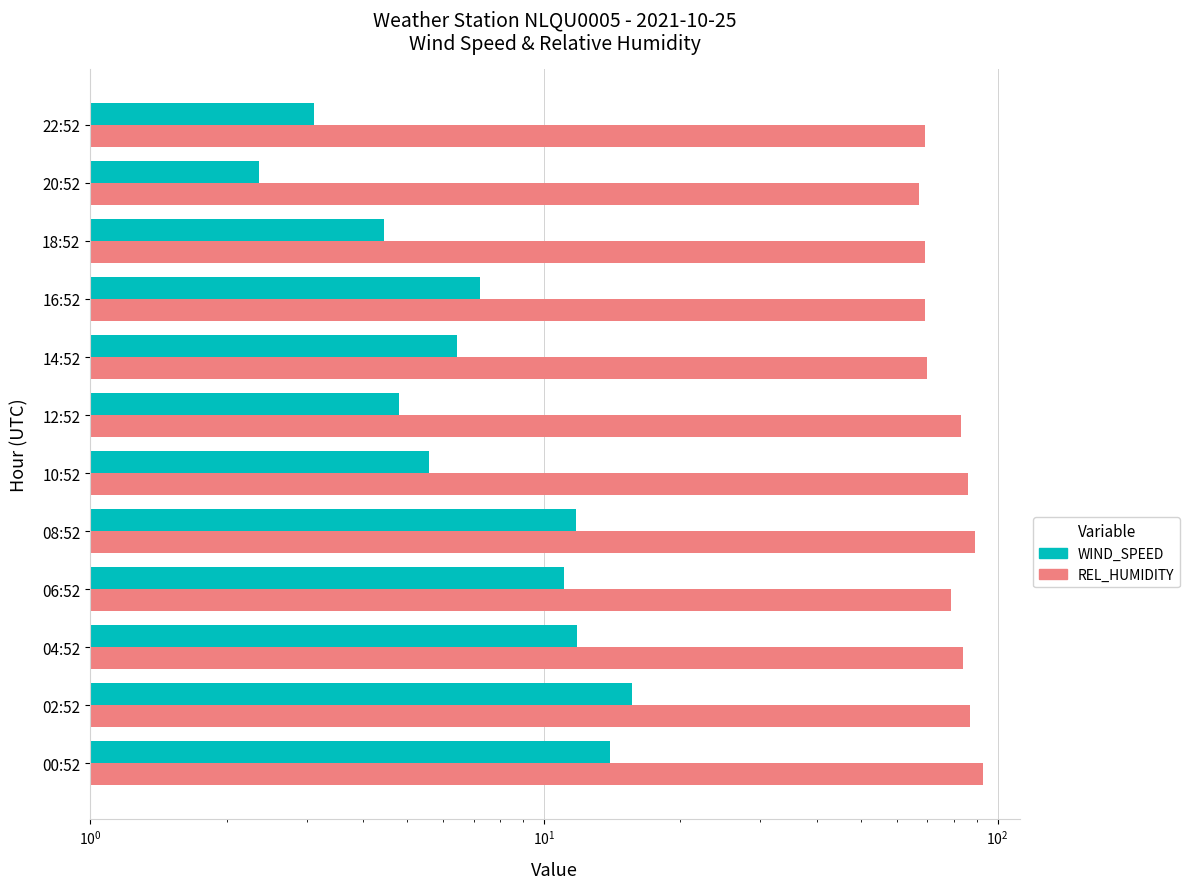

Are the bars horizontal?

Yes